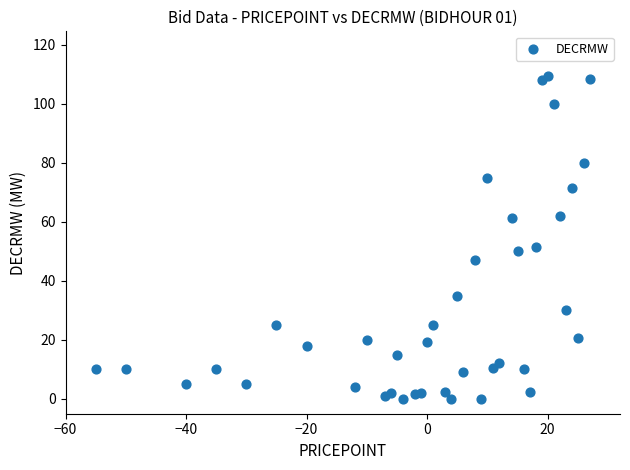

What is the range of Y values (max minus min)?

109.6